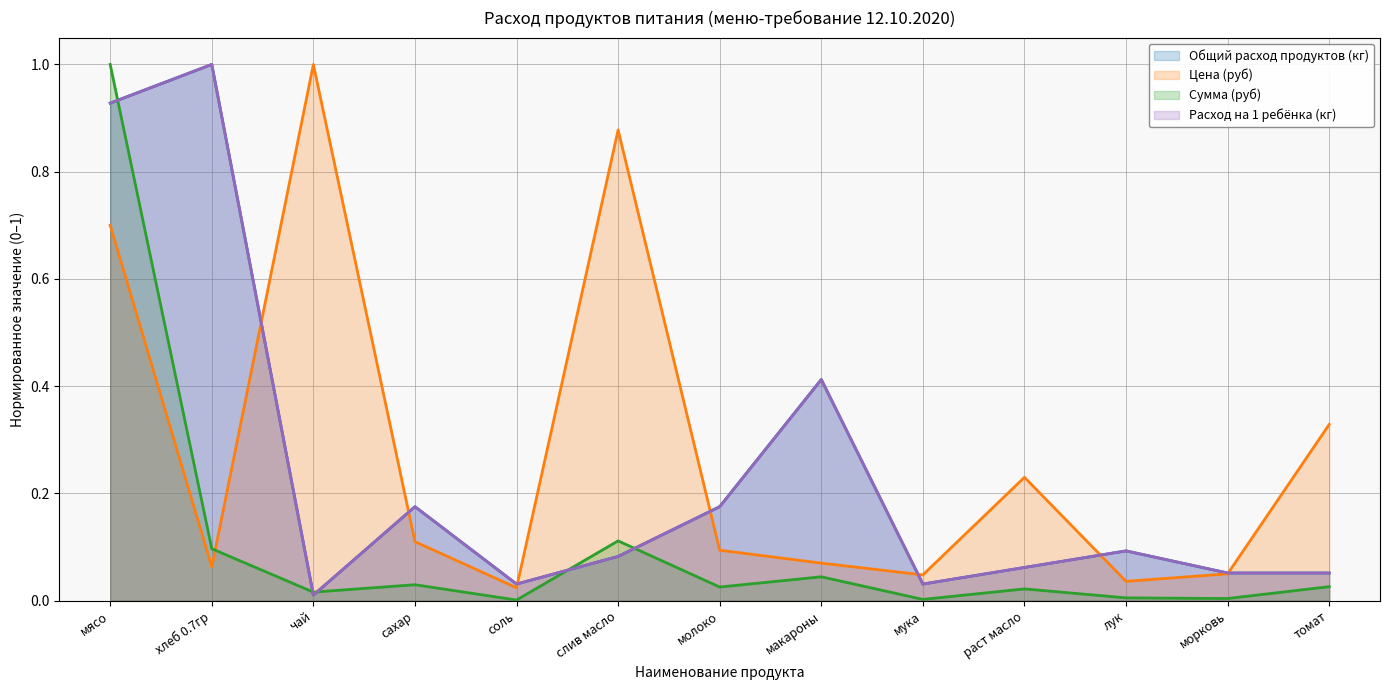

Reading left to right, what are all the values shown in this chart?

Общий расход продуктов (кг): 0.9	1.0	0.0	0.2	0.0	0.1	0.2	0.4	0.0	0.1	0.1	0.1	0.1
Цена (руб): 0.7	0.1	1.0	0.1	0.0	0.9	0.1	0.1	0.0	0.2	0.0	0.1	0.3
Сумма (руб): 1.0	0.1	0.0	0.0	0.0	0.1	0.0	0.0	0.0	0.0	0.0	0.0	0.0
Расход на 1 ребёнка (кг): 0.9	1.0	0.0	0.2	0.0	0.1	0.2	0.4	0.0	0.1	0.1	0.1	0.1